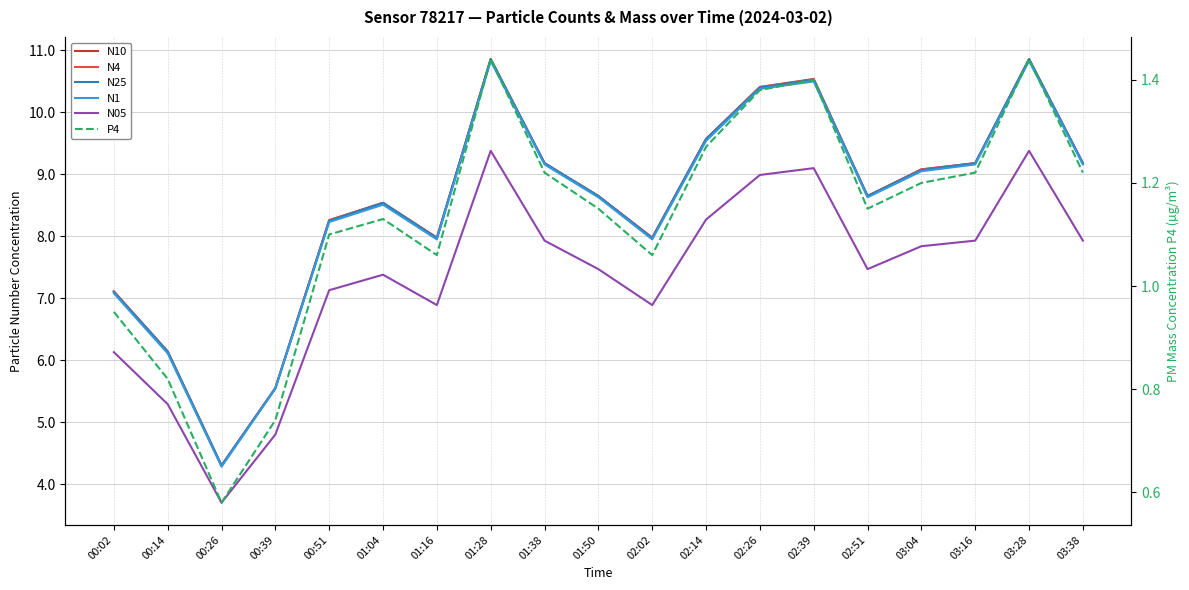

Count the number of data series in this chart.

6